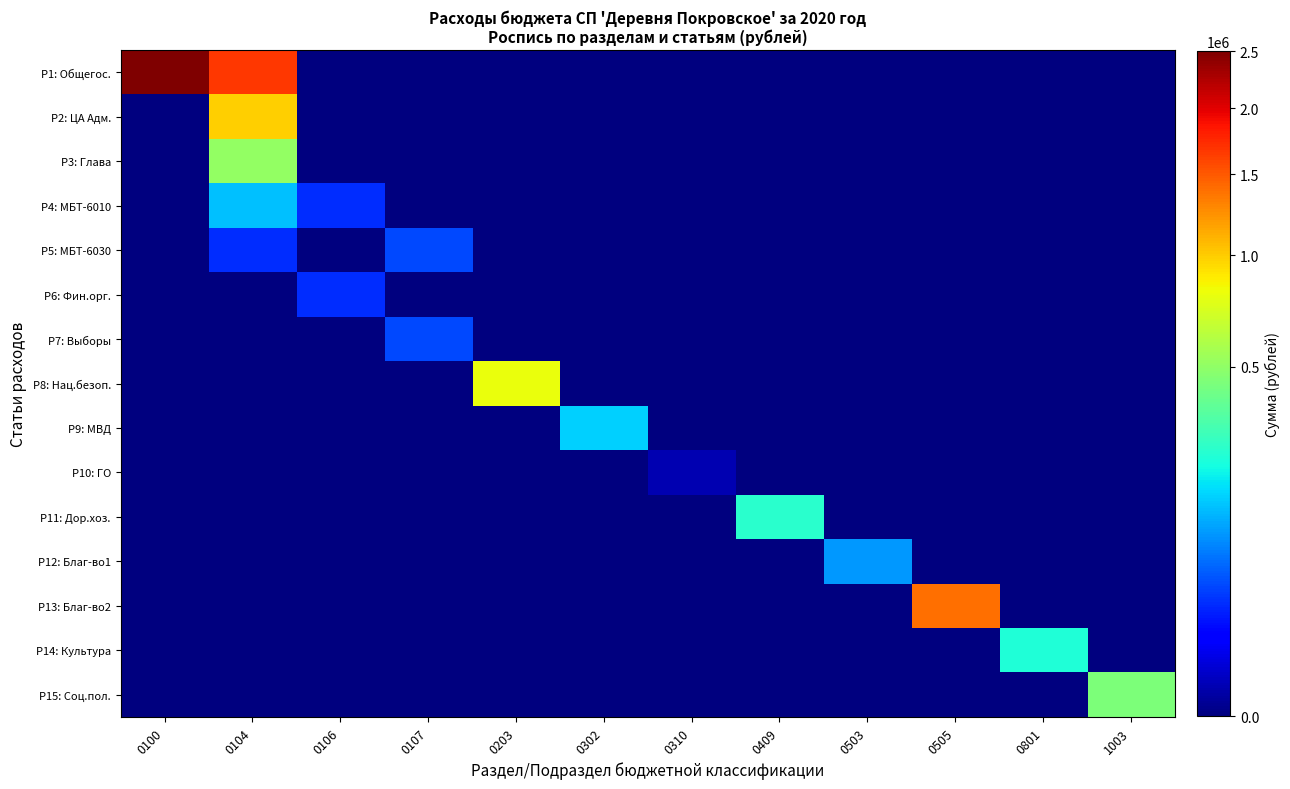

List the series in order of their peak value, lowest first.

Р10: ГО, Р6: Фин.орг., Р5: МБТ-6030, Р7: Выборы, Р12: Благ-во1, Р4: МБТ-6010, Р9: МВД, Р14: Культура, Р11: Дор.хоз., Р15: Соц.пол., Р3: Глава, Р8: Нац.безоп., Р2: ЦА Адм., Р13: Благ-во2, Р1: Общегос.